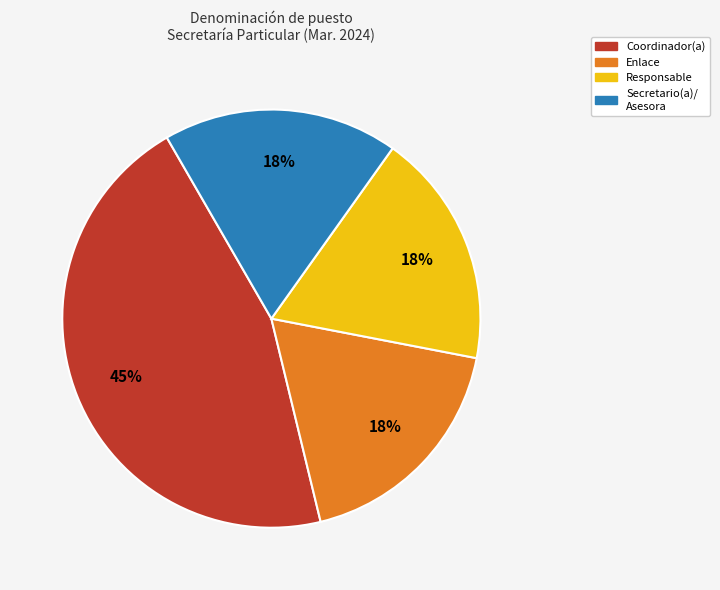

What is the largest slice in the pie chart?

Coordinador(a)